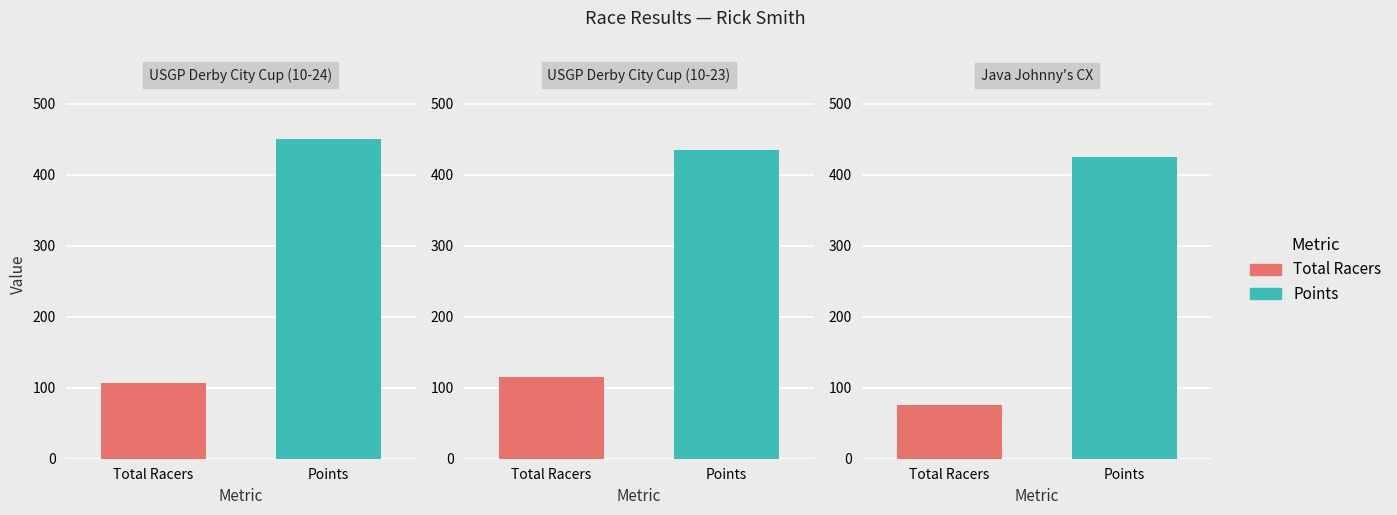

The value of Points at USGP Derby City Cup (10-23) is 278.3. True or false?

False